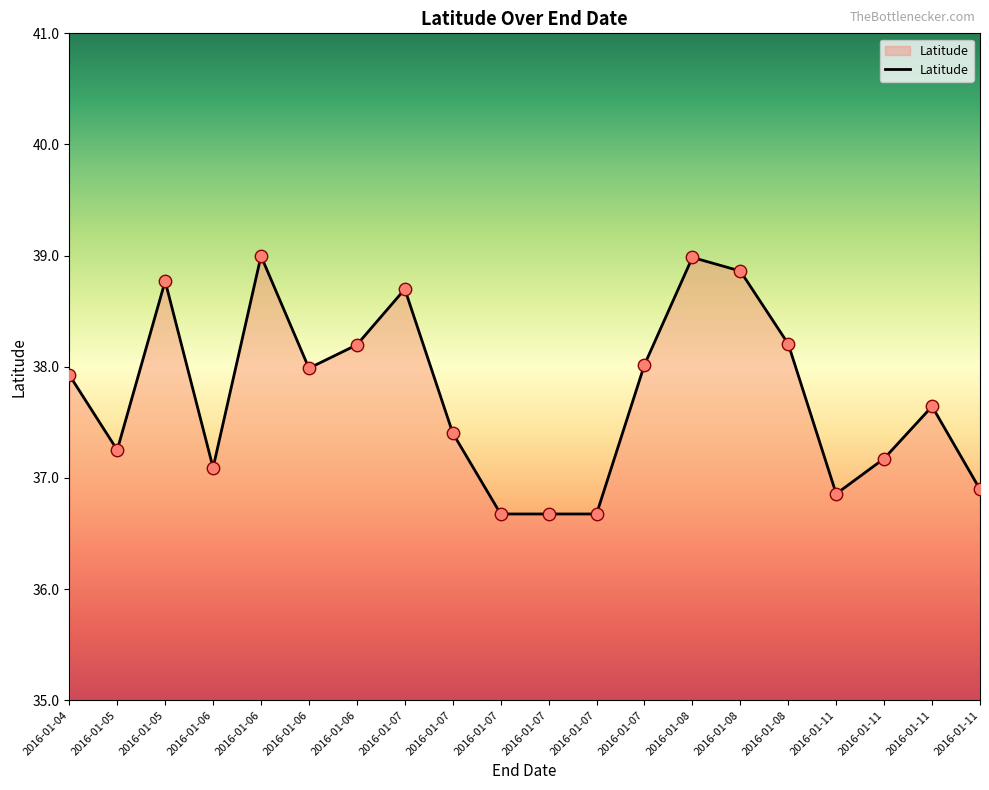

Approximately how many times larger is the value at 2016-01-07 compared to 2016-01-08?

1.0